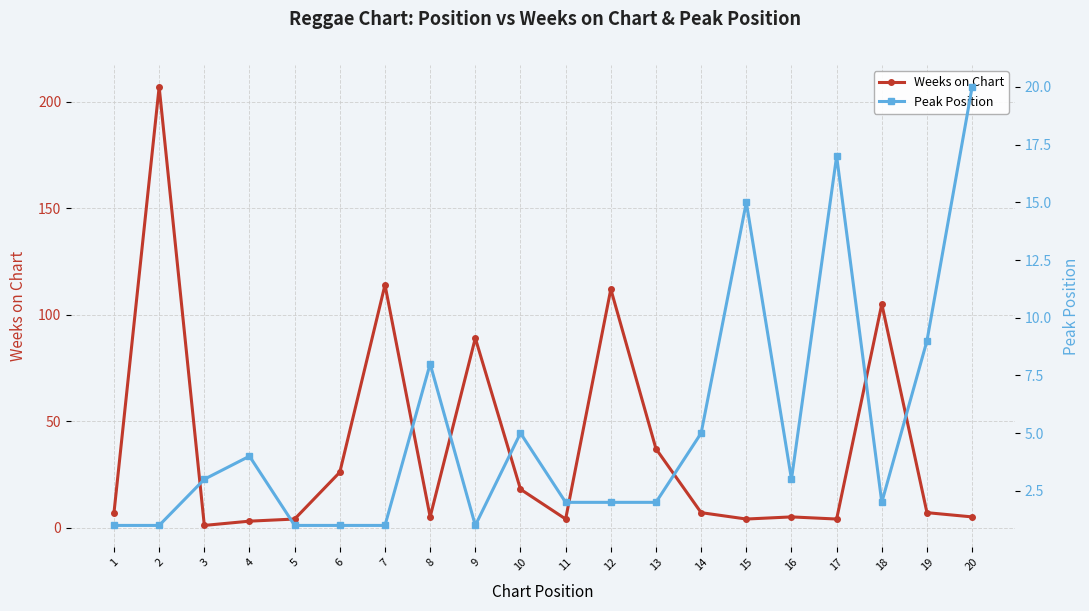

What is the maximum value for Weeks on Chart?

207